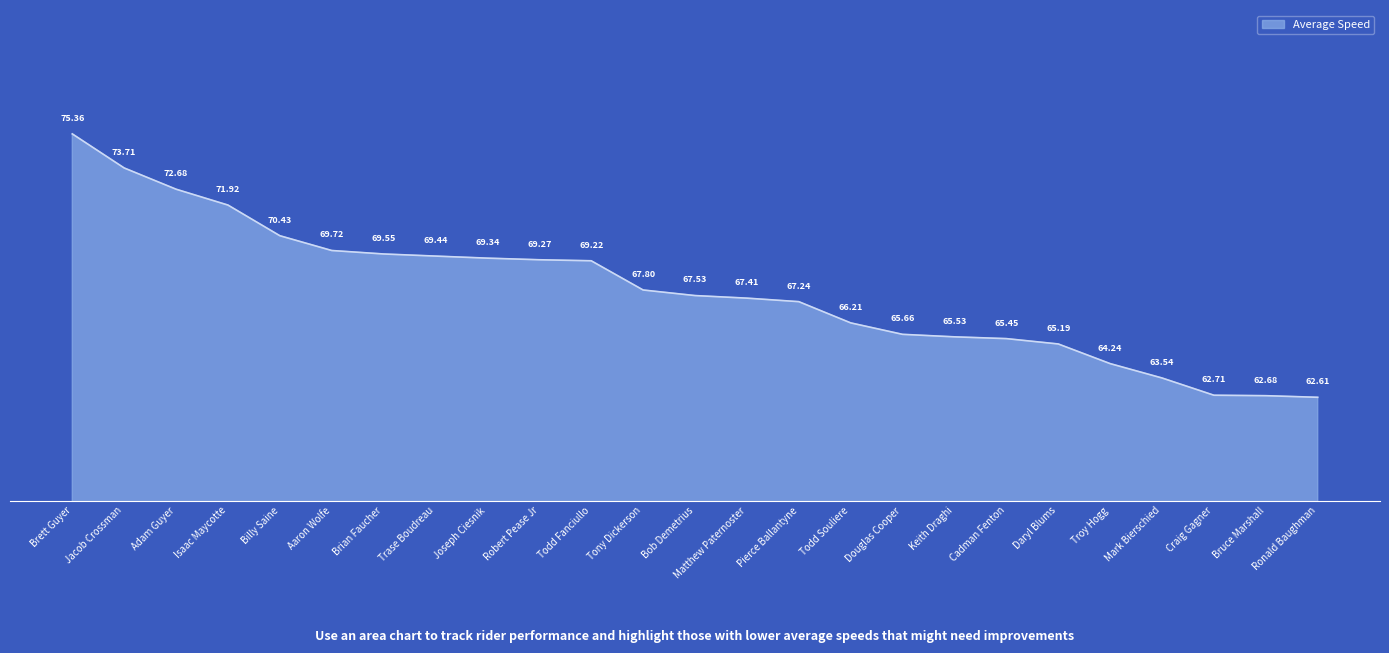

Rank the categories by value from highest to lowest.

Brett Guyer, Jacob Crossman, Adam Guyer, Isaac Maycotte, Billy Saine, Aaron Wolfe, Brian Faucher, Trase Boudreau, Joseph Ciesnik, Robert Pease Jr, Todd Fanciullo, Tony Dickerson, Bob Demetrius, Matthew Paternoster, Pierce Ballantyne, Todd Souliere, Douglas Cooper, Keith Draghi, Cadman Fenton, Daryl Blums, Troy Hogg, Mark Bierschied, Craig Gagner, Bruce Marshall, Ronald Baughman